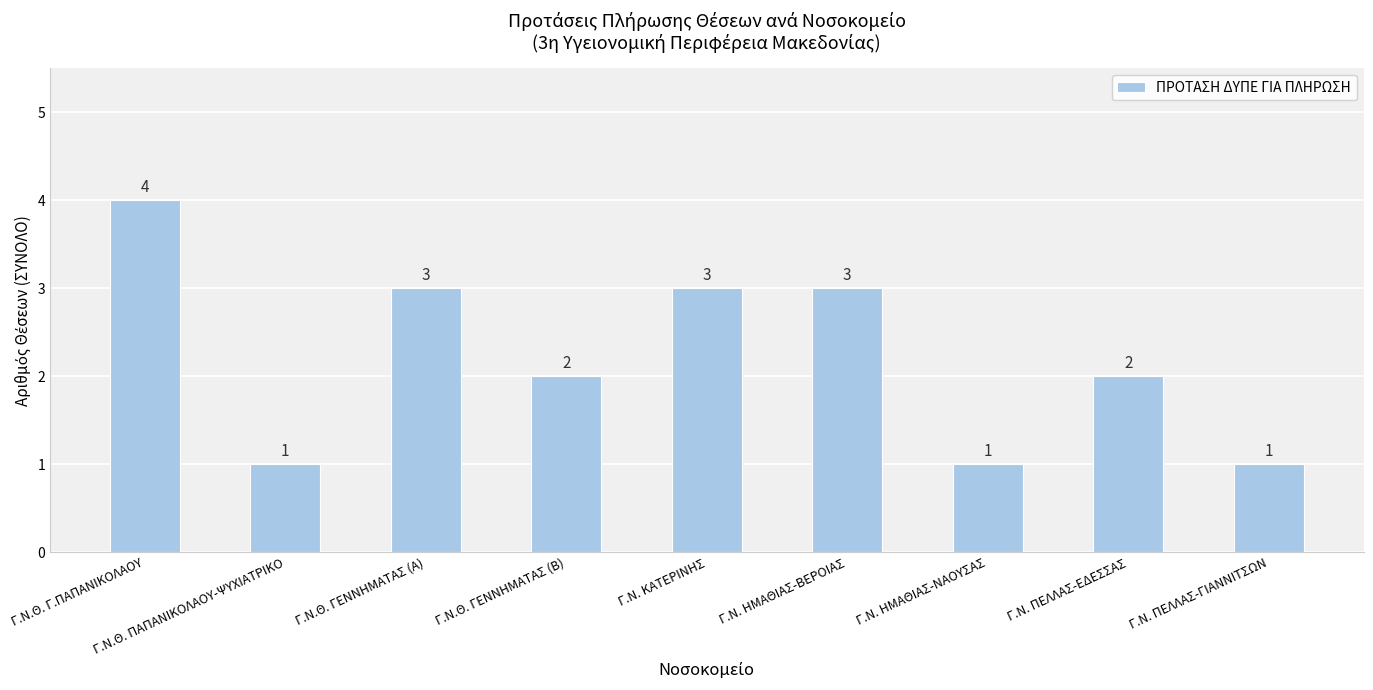

How many values are between 1 and 3?

8